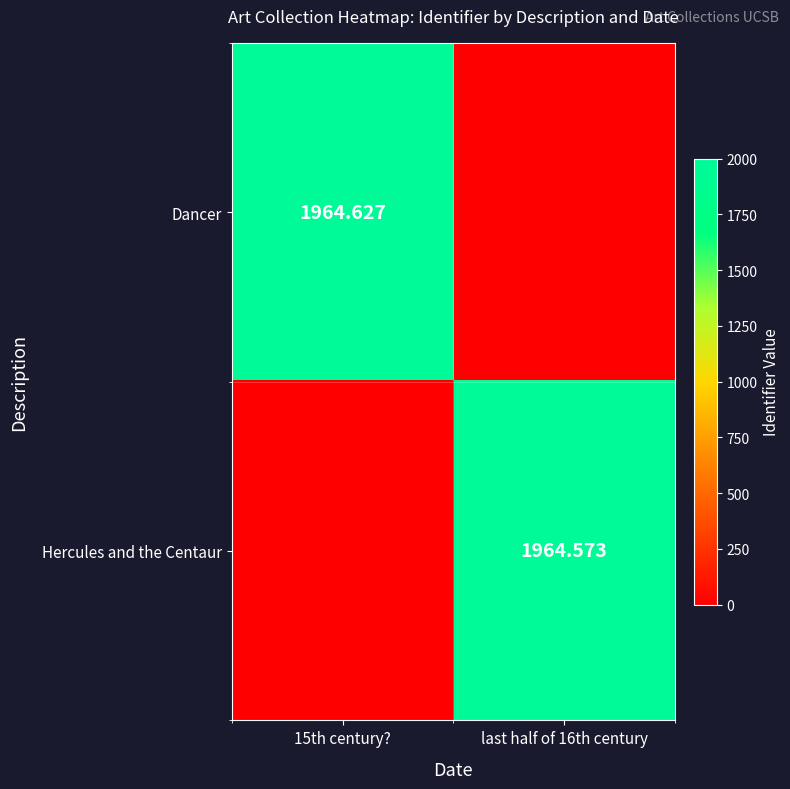

What is the highest value of the Dancer series?

1964.6